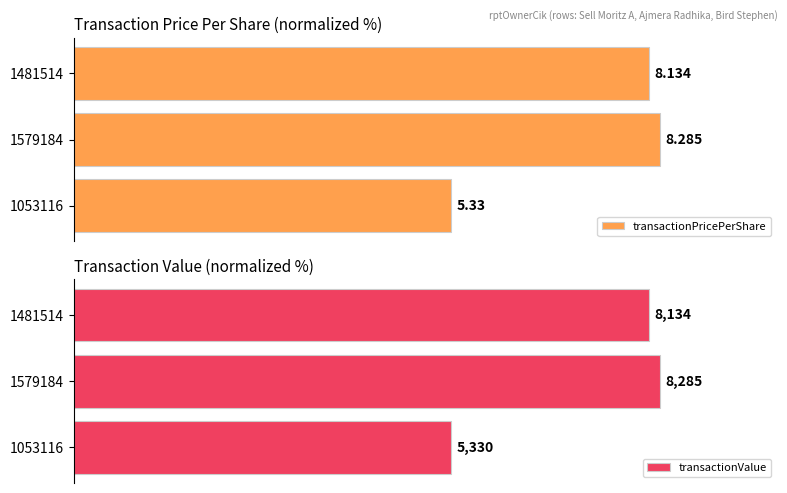

The transactionValue series shows 110.4 at 1053116. True or false?

False